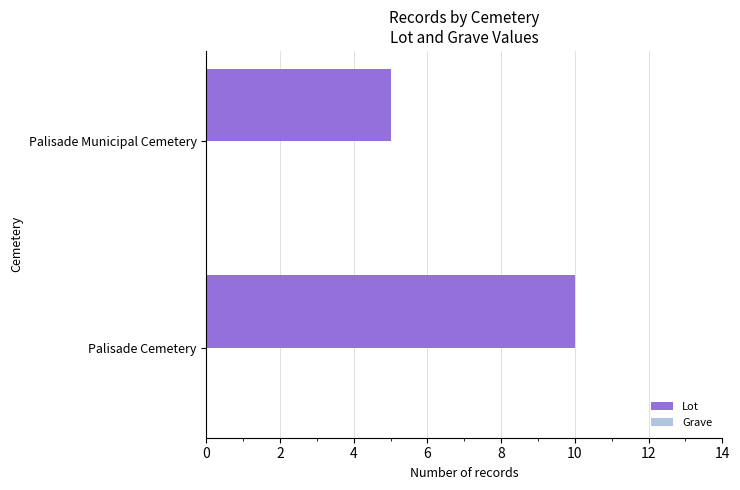

The chart shows a value of 10 at Palisade Cemetery. True or false?

True